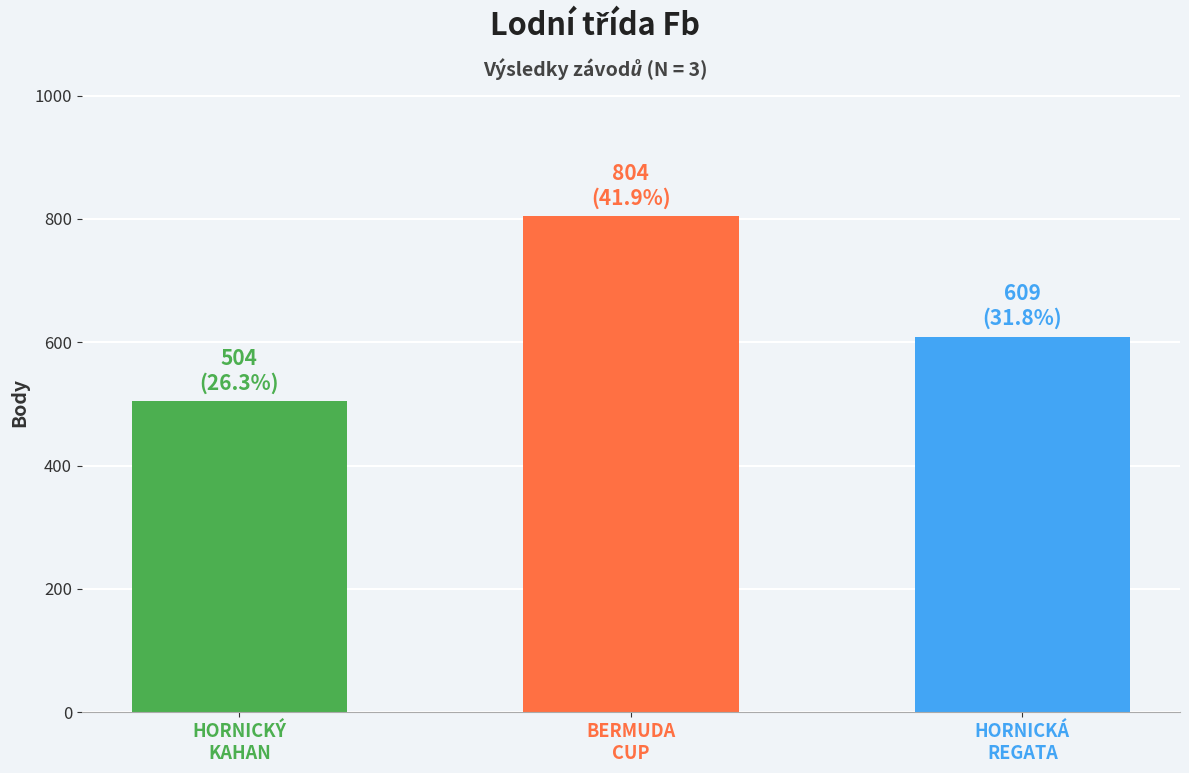

What is the difference between the maximum and minimum values?

300